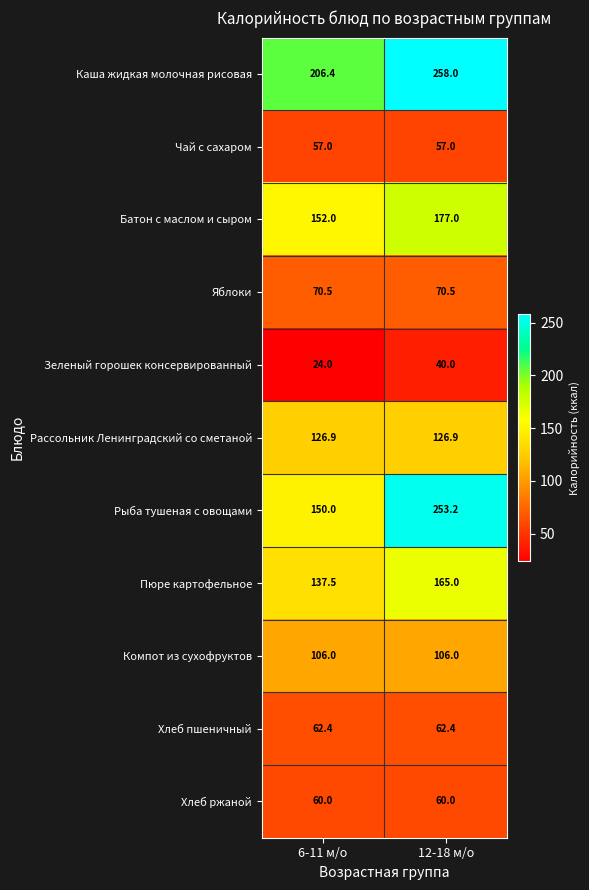

Between 6-11 м/о and 12-18 м/о, which series saw the biggest shift?

Рыба тушеная с овощами